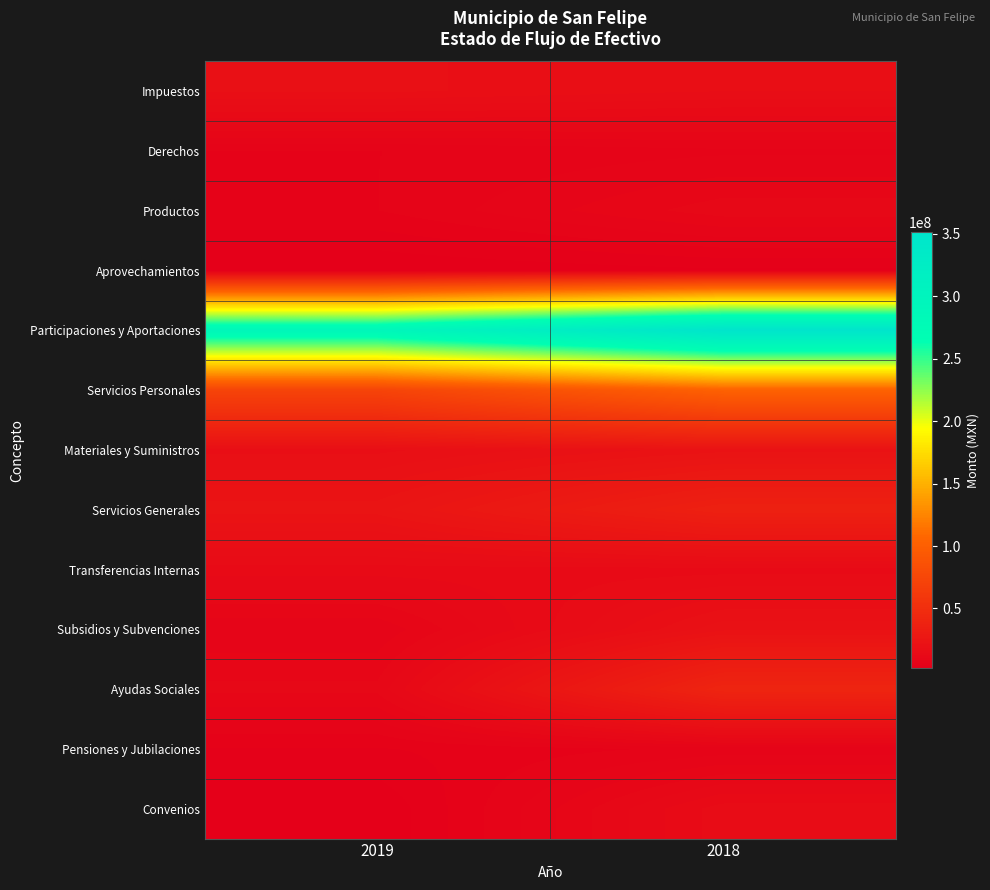

What is the spread (max minus min) of values at 2019?

287728141.4